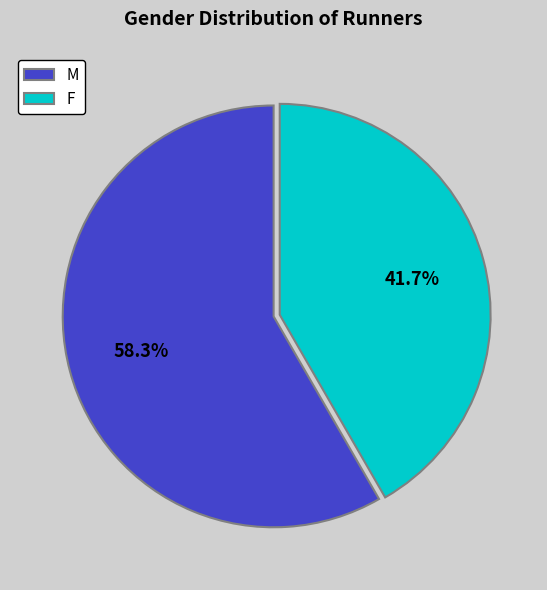

To the nearest percent, what is the average slice percentage?

50%